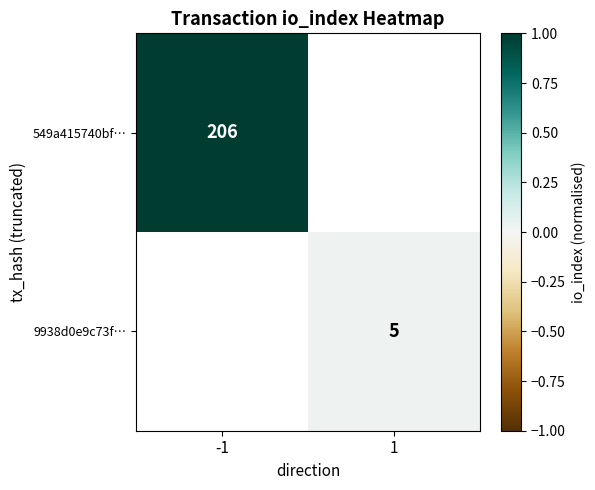

The 9938d0e9c73f… series shows 5 at 1. True or false?

True